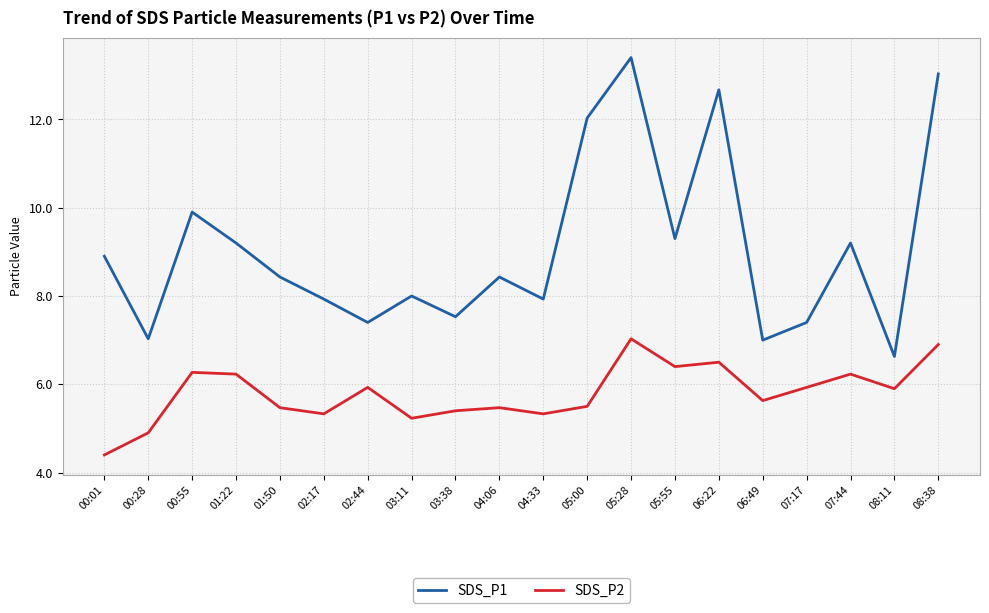

Where is the first local minimum for SDS_P2?

02:17